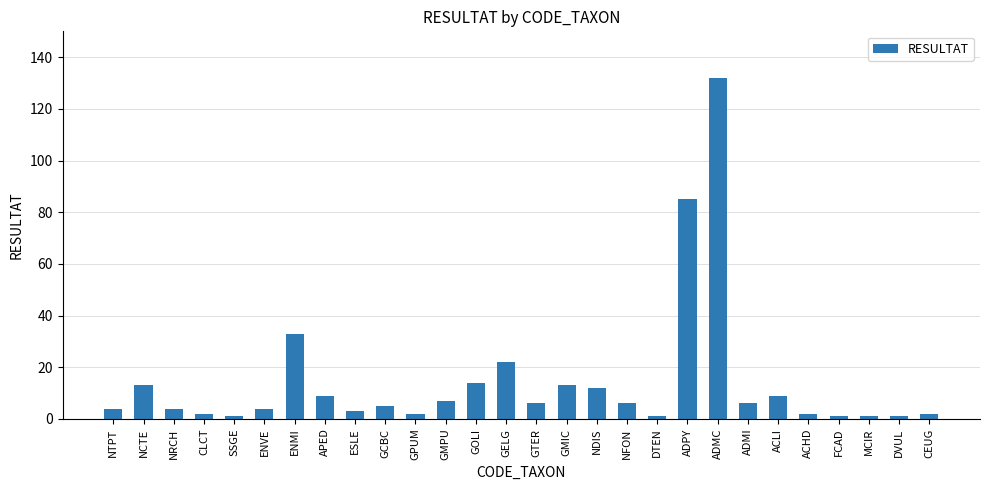

What is the change in value from NTPT to NCTE?

+9